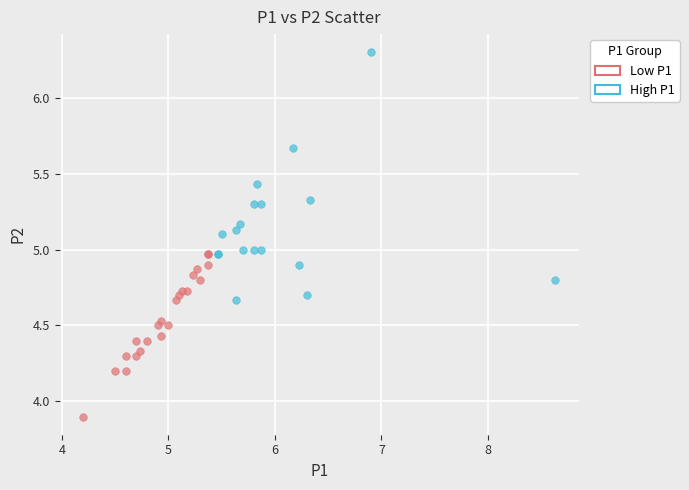

Which series contains the highest Y value?

High P1